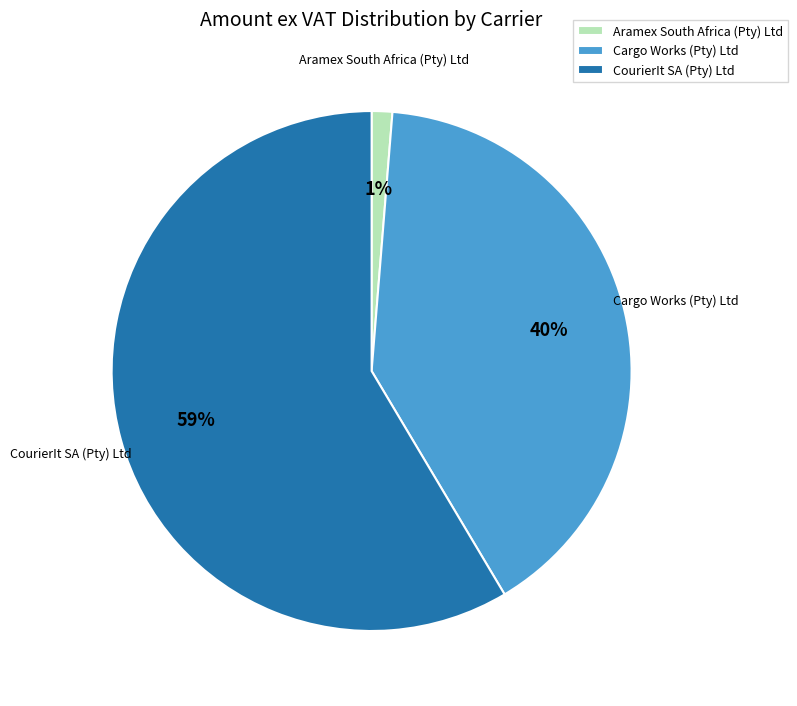

True or false: Aramex South Africa (Pty) Ltd accounts for 12% of the total.

False